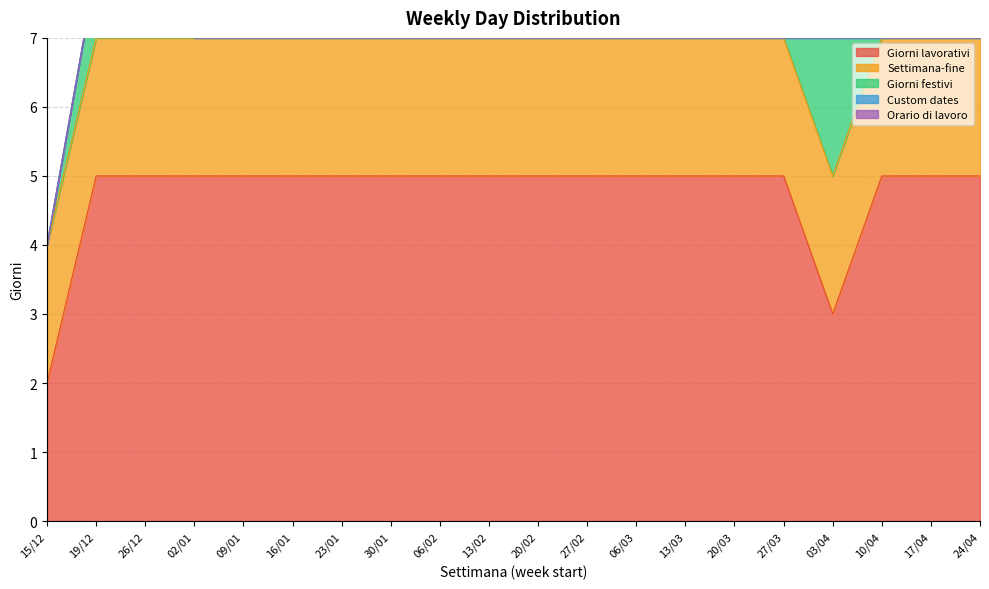

What is the label of the 17th point from the right?

02/01